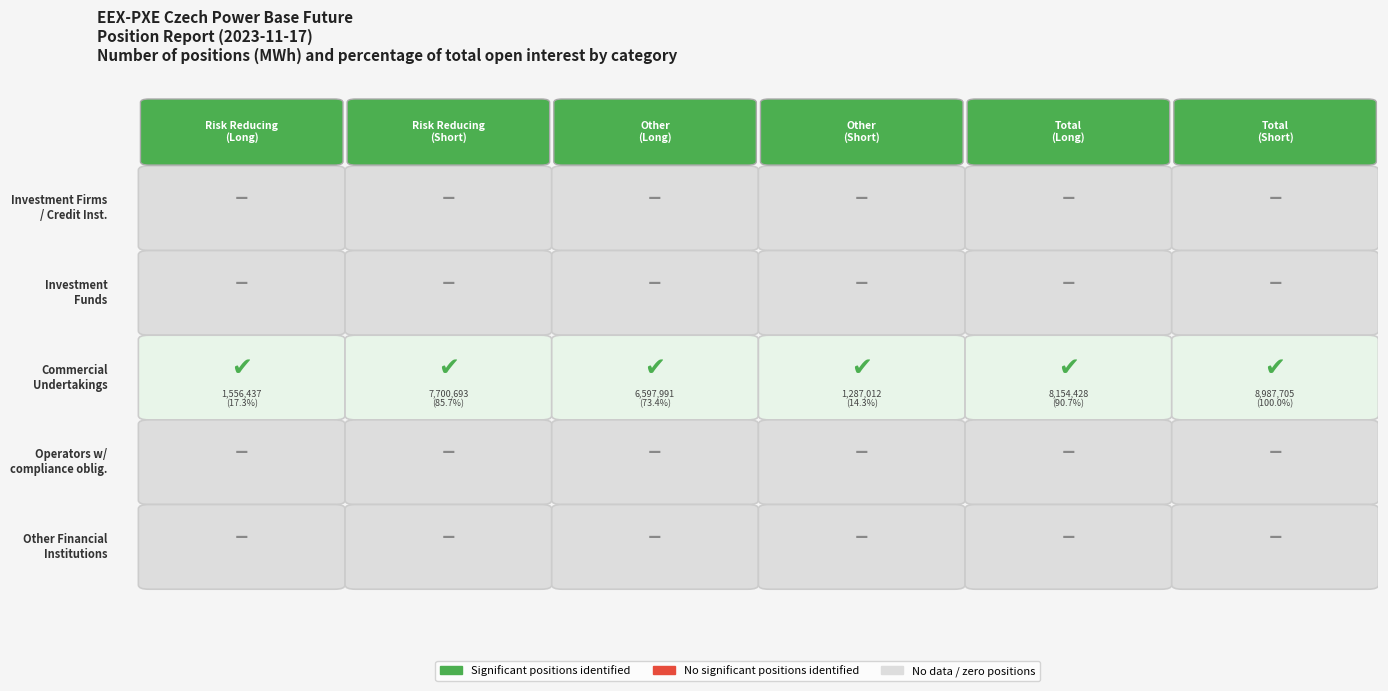

How many values in Risk reducing (Short) are above zero?

1